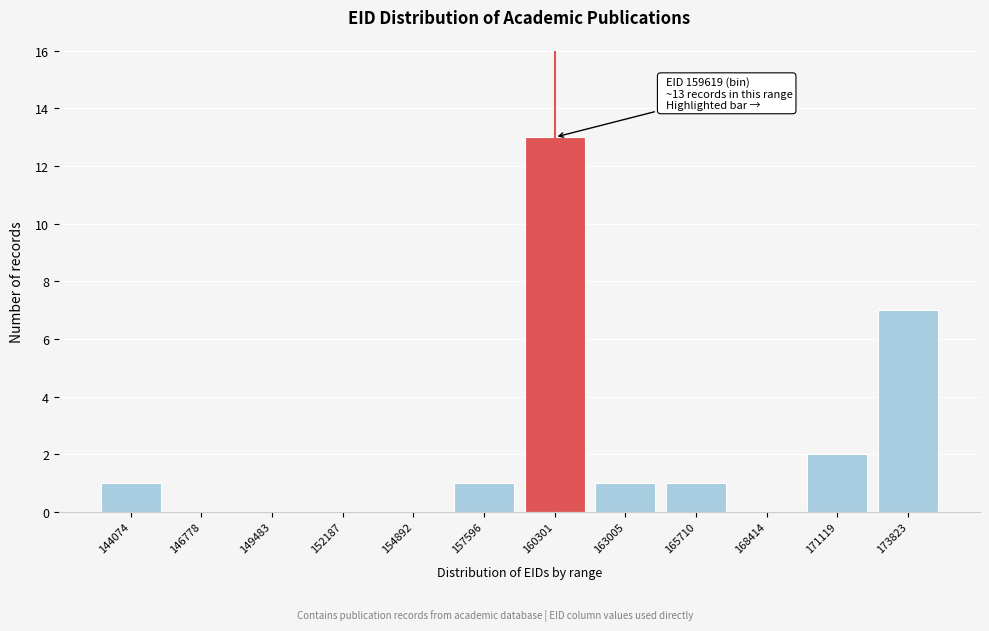

Reading left to right, transcribe all the data shown in this chart.

144074=1	146778=0	149483=0	152187=0	154892=0	157596=1	160301=13	163005=1	165710=1	168414=0	171119=2	173823=7